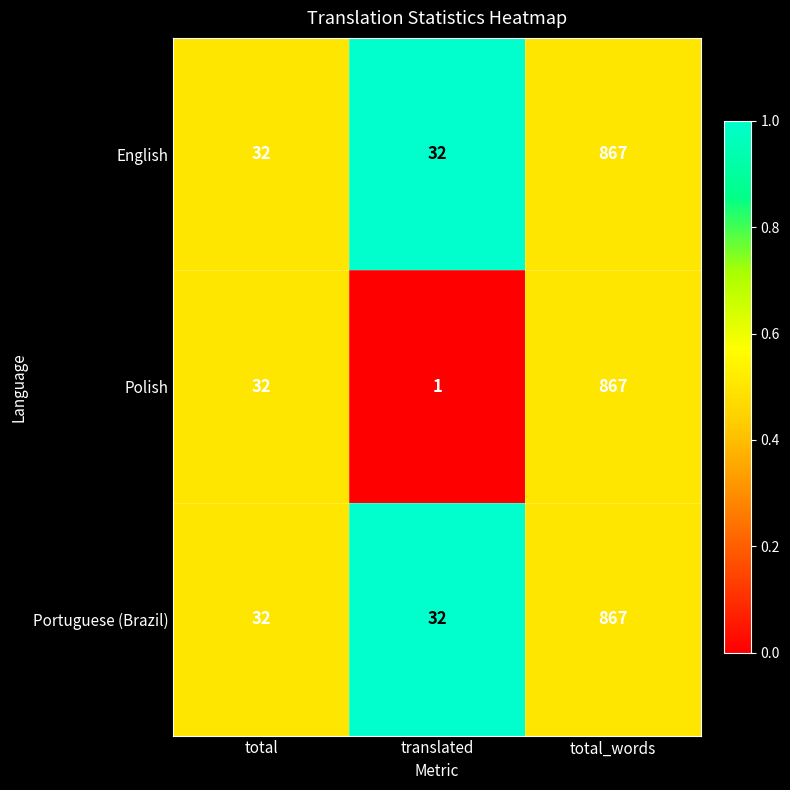

Read the Polish value at total_words.

867